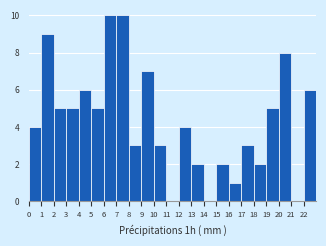

Reading left to right, transcribe this chart: for each bar, give the range it covers on the x-axis and its height. The values are not printed on the chart, so give them approximately, as read against the axis.

0 to 1: 4
1 to 2: 9
2 to 3: 5
3 to 4: 5
4 to 5: 6
5 to 6: 5
6 to 7: 10
7 to 8: 10
8 to 9: 3
9 to 10: 7
10 to 11: 3
11 to 12: 0
12 to 13: 4
13 to 14: 2
14 to 15: 0
15 to 16: 2
16 to 17: 1
17 to 18: 3
18 to 19: 2
19 to 20: 5
20 to 21: 8
21 to 22: 0
22 to 23: 6